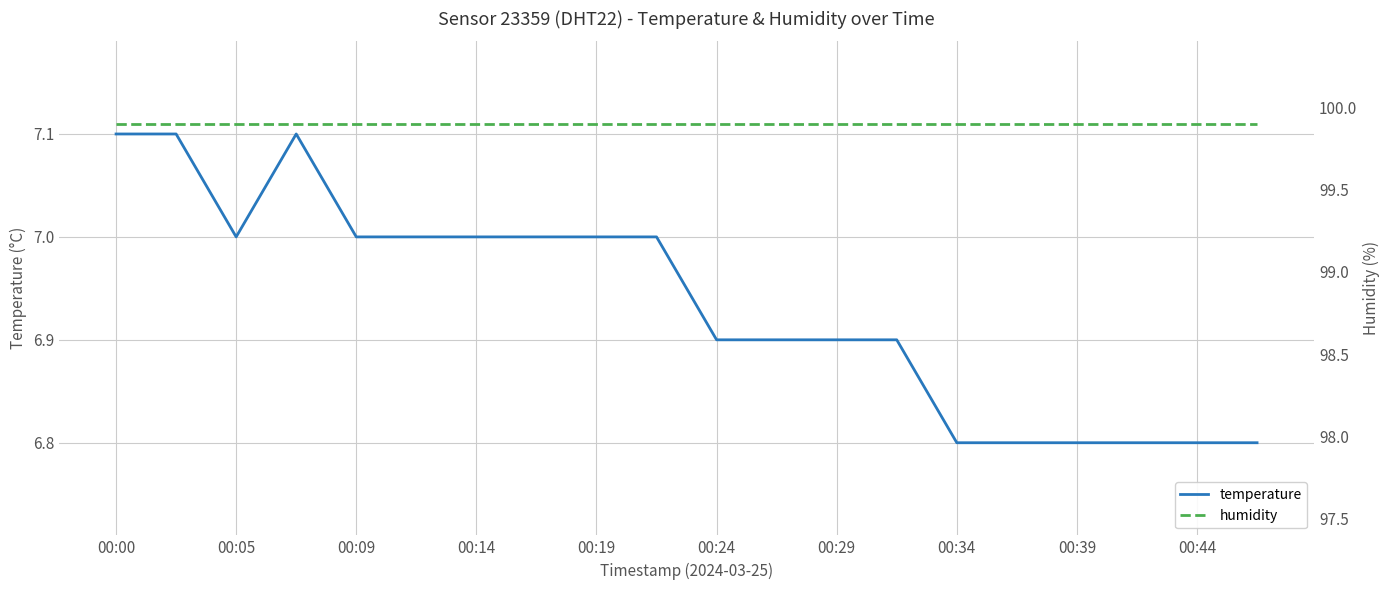

True or false: temperature has a value of 11.0 at 00:34.

False